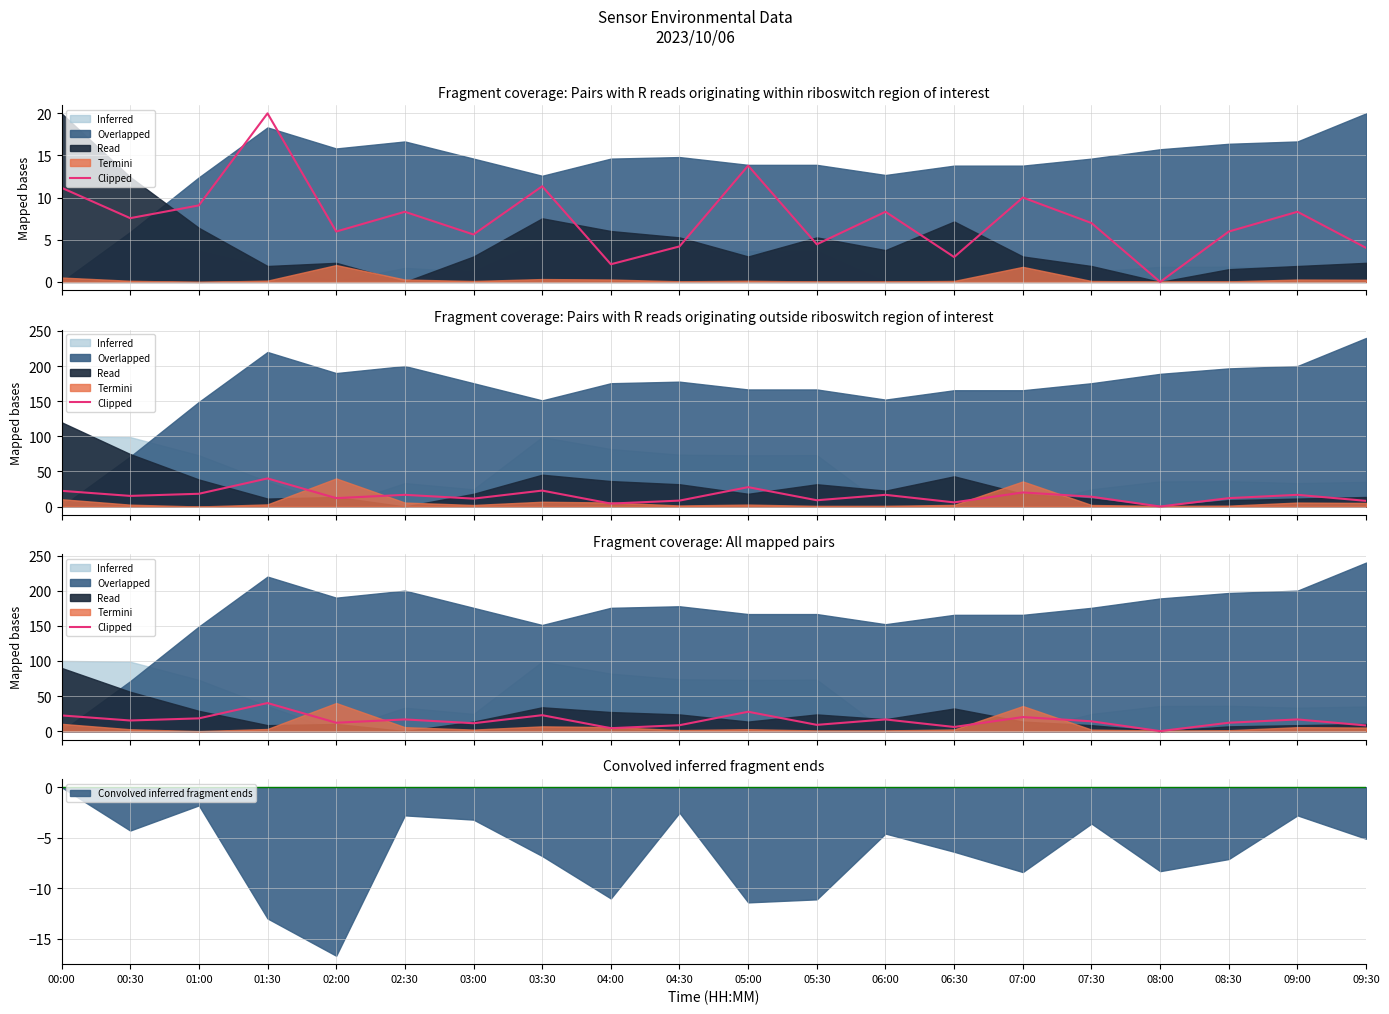

Does the chart have visible grid lines?

Yes